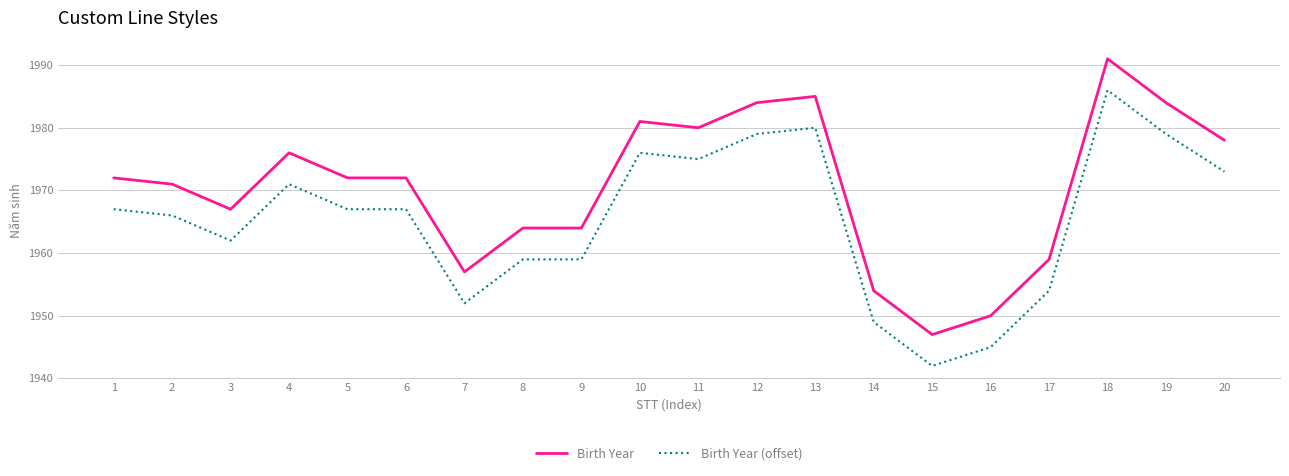

What is the difference between the maximum and minimum values in the Birth Year series?

44